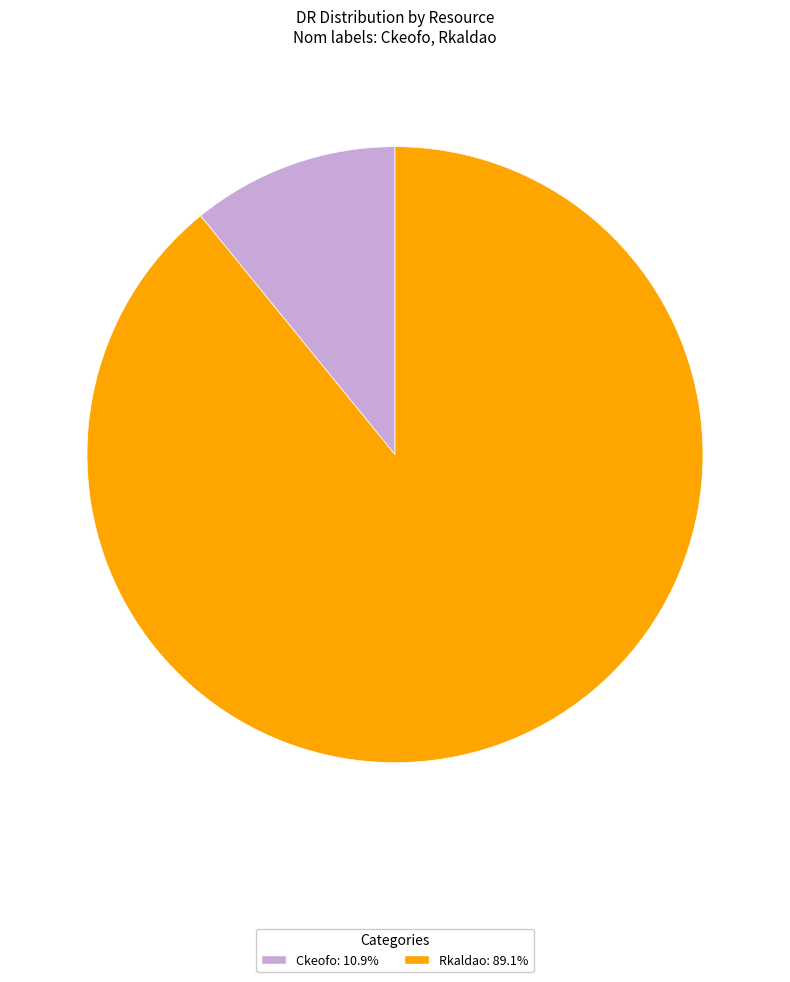

Do Rkaldao and Ckeofo together represent more than half of the pie?

Yes